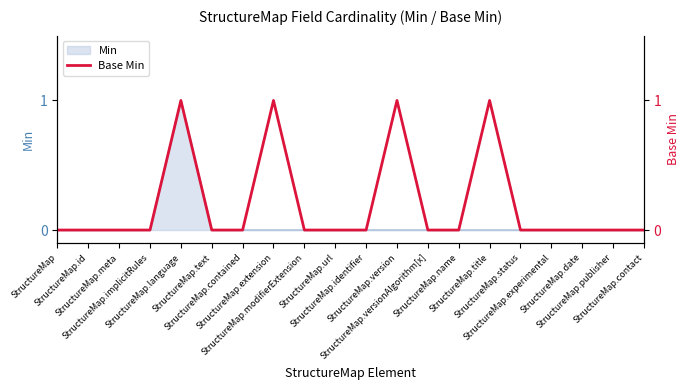

What is the label of the 1st point from the left?

StructureMap